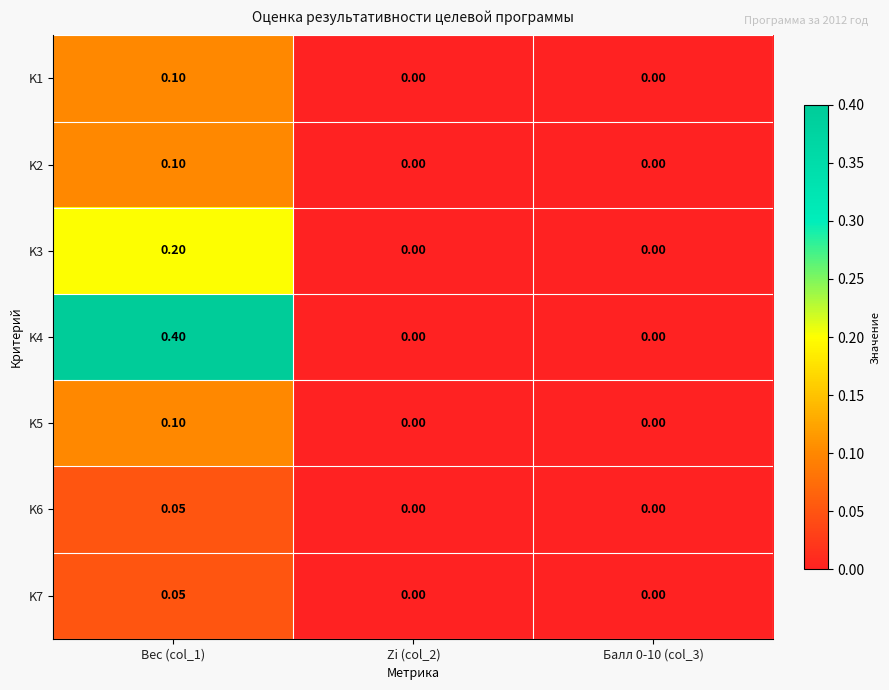

Is the value of K1 at Балл 0-10 (col_3) greater than the value of K6 at Вес (col_1)?

No